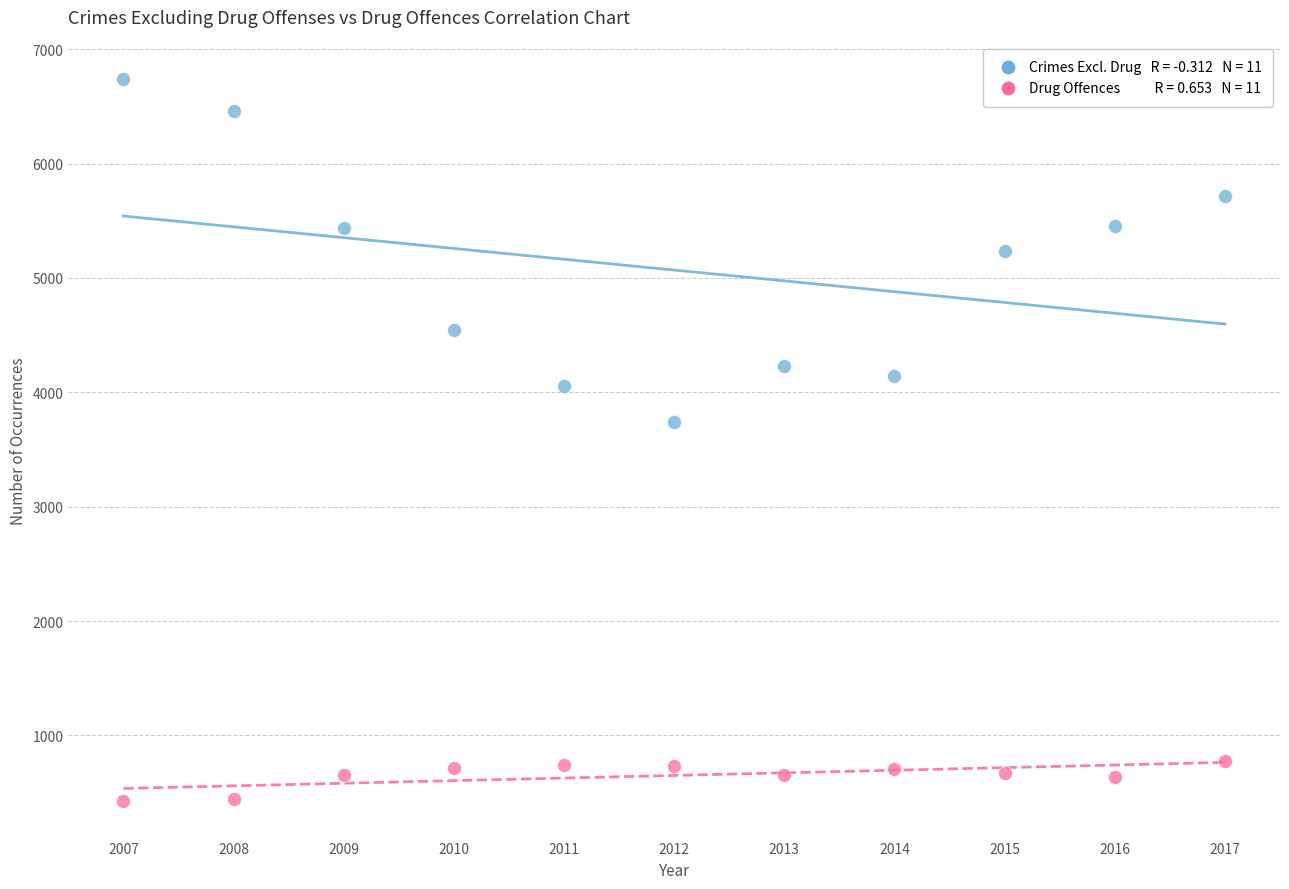

Across all data points, what is the range of Y values (max minus min)?

6322